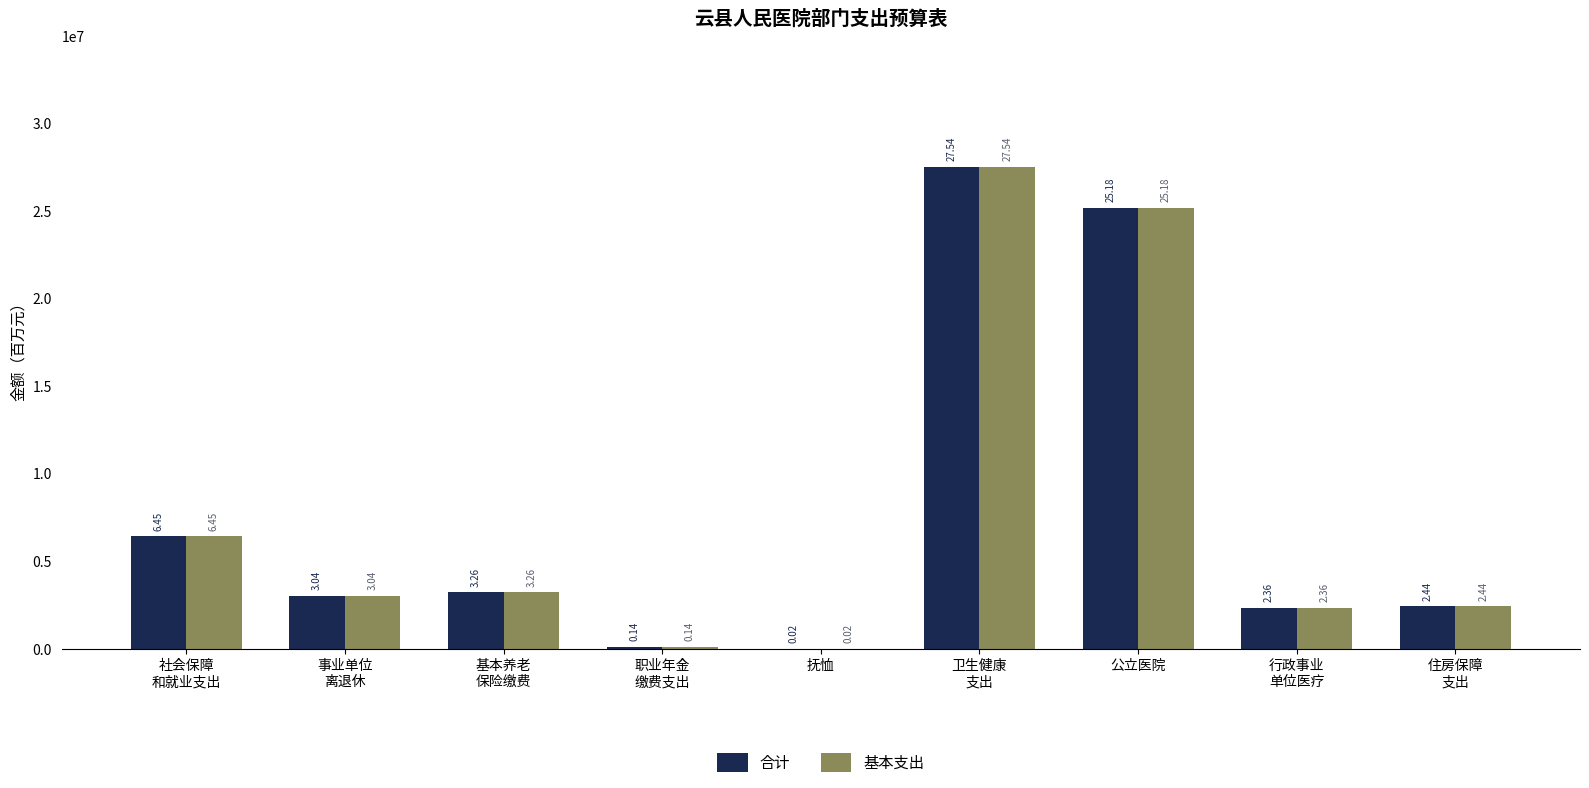

Is it true that 基本支出 equals 3256055.8 at 基本养老
保险缴费?

True